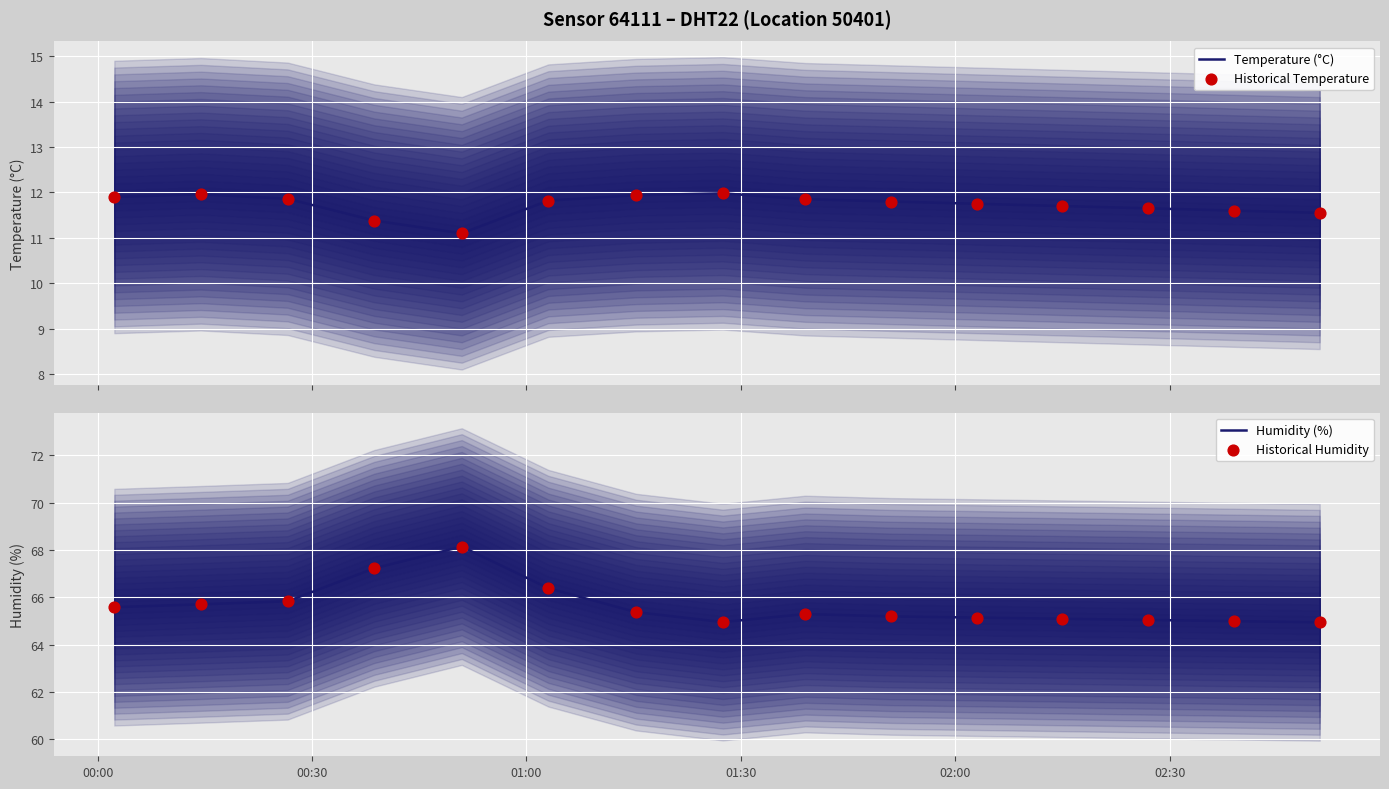

Which series contains the highest Y value?

Humidity (%)